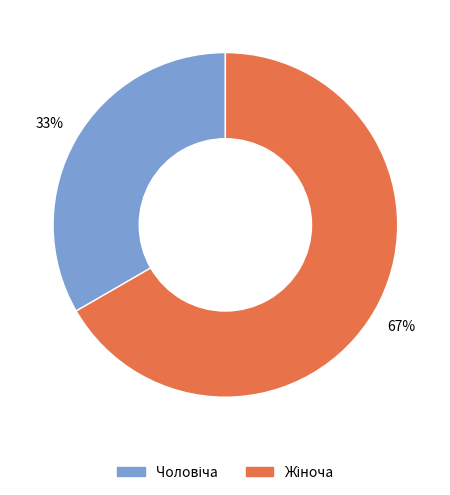

Does any single category account for the majority?

Yes